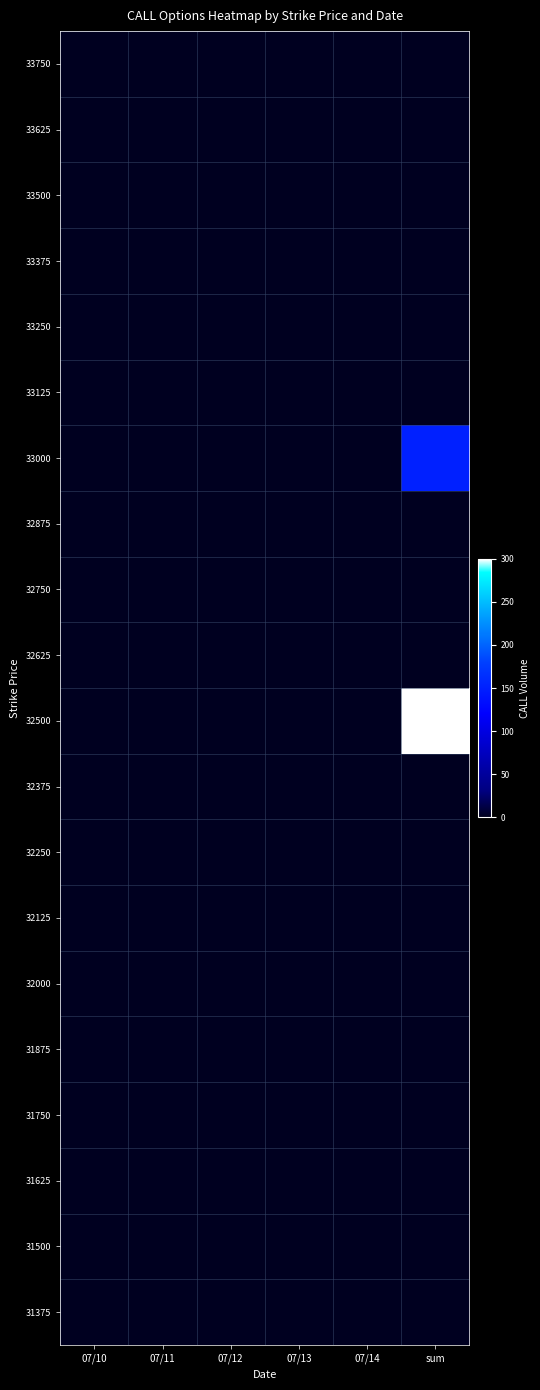

At how many categories does at least one series exceed 78?

1